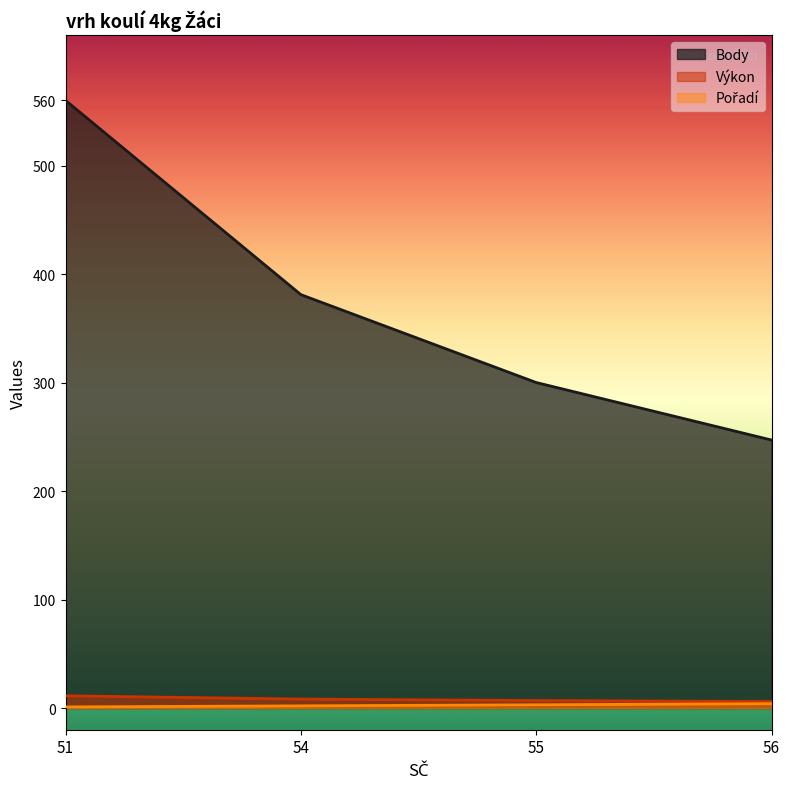

Does the chart have visible grid lines?

No